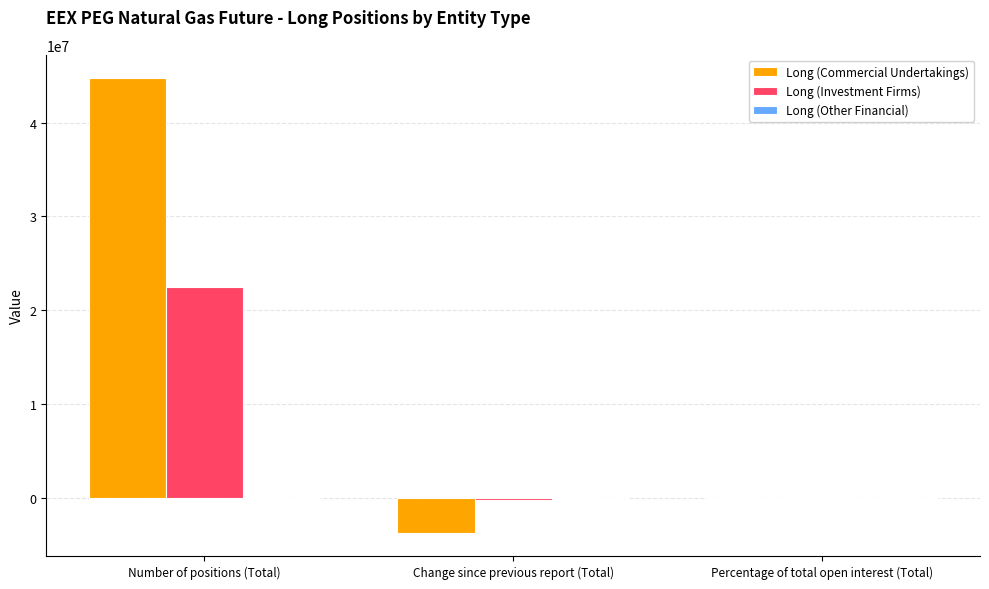

The value of Long (Commercial Undertakings) at Change since previous report (Total) is -3746419.0. True or false?

True